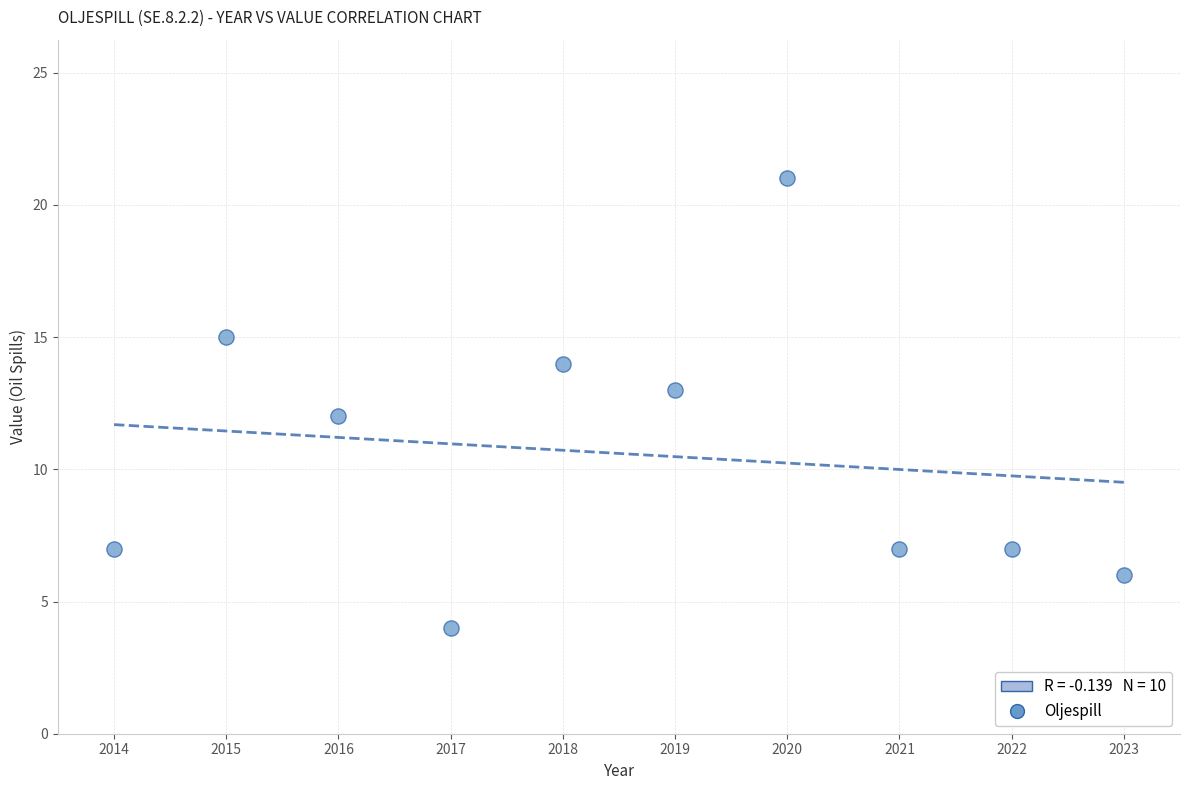

What is the range of X values (max minus min)?

9